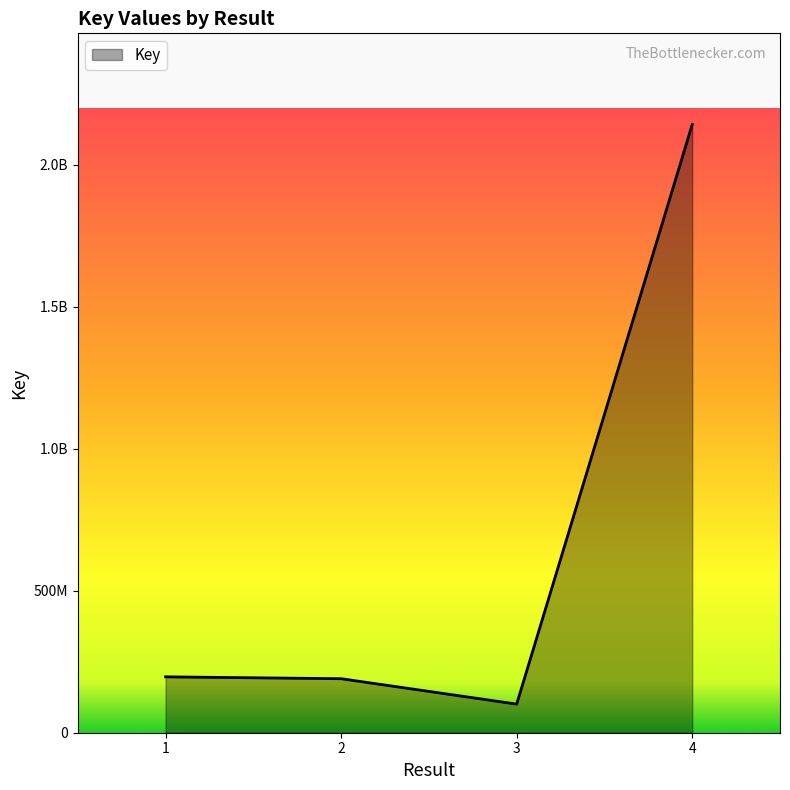

Does the chart have visible grid lines?

No